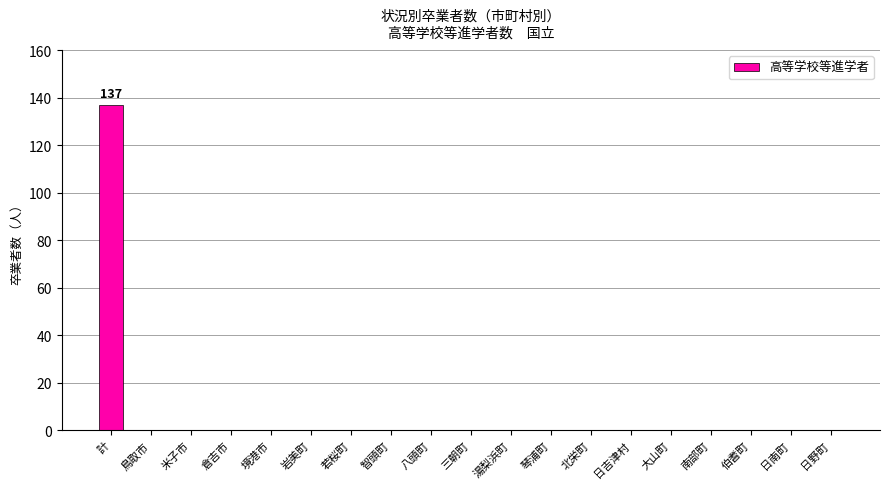

Reading left to right, transcribe all the data shown in this chart.

137	0	0	0	0	0	0	0	0	0	0	0	0	0	0	0	0	0	0